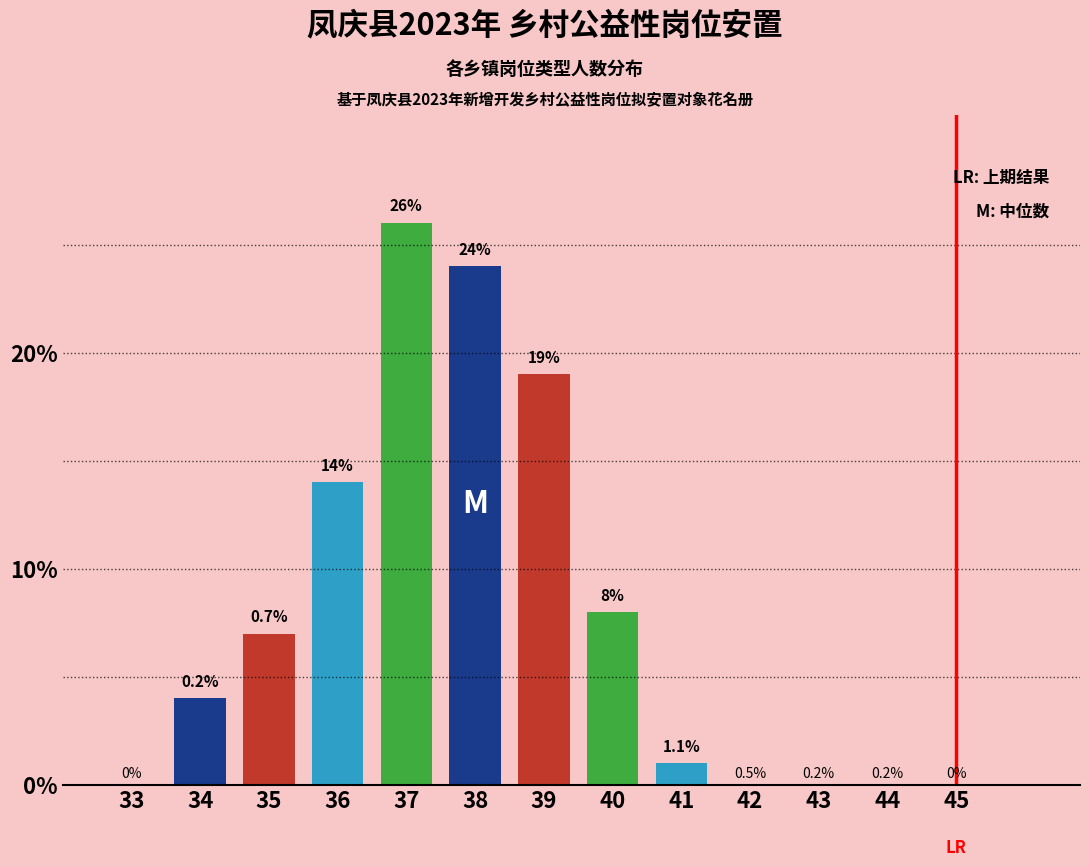

Reading left to right, what are all the values shown in this chart?

33=0	34=4	35=7	36=14	37=26	38=24	39=19	40=8	41=1	42=0	43=0	44=0	45=0